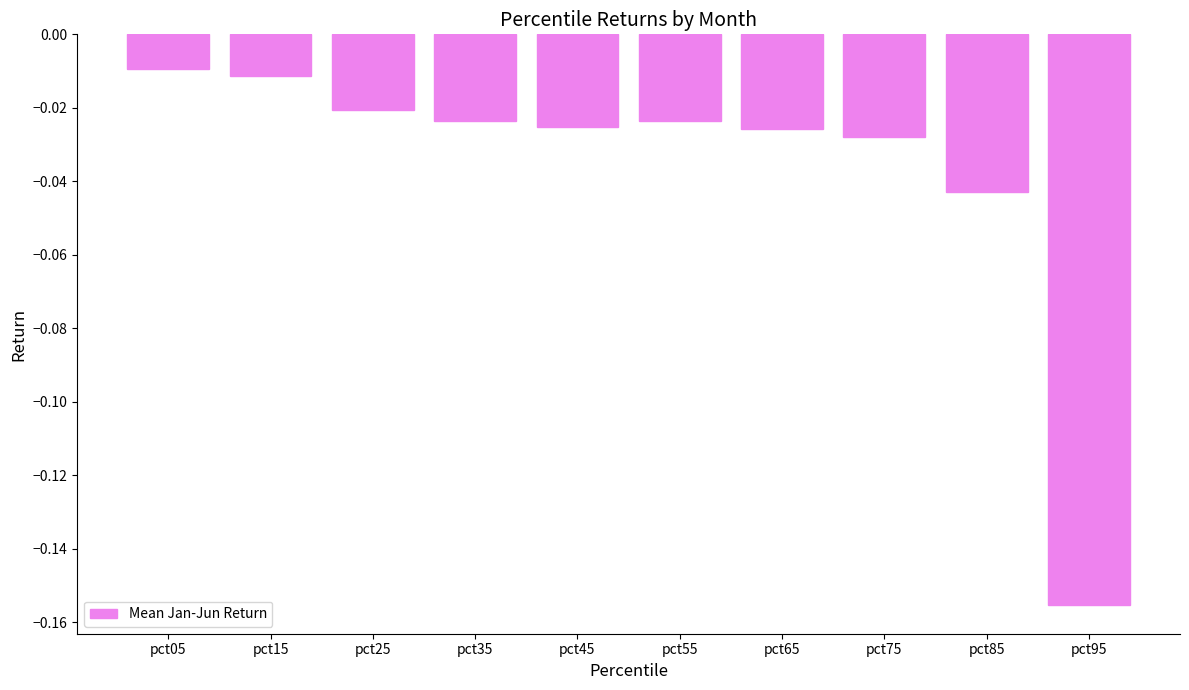

Is it true that the value at pct85 is -0.1?

False